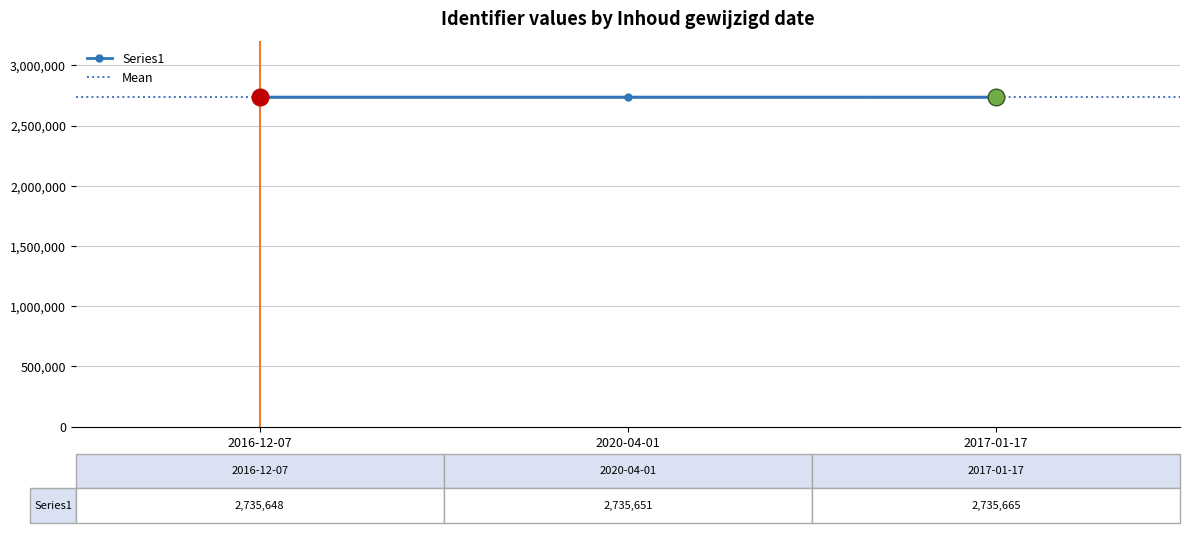

List the labels in order of value, largest first.

2017-01-17, 2020-04-01, 2016-12-07